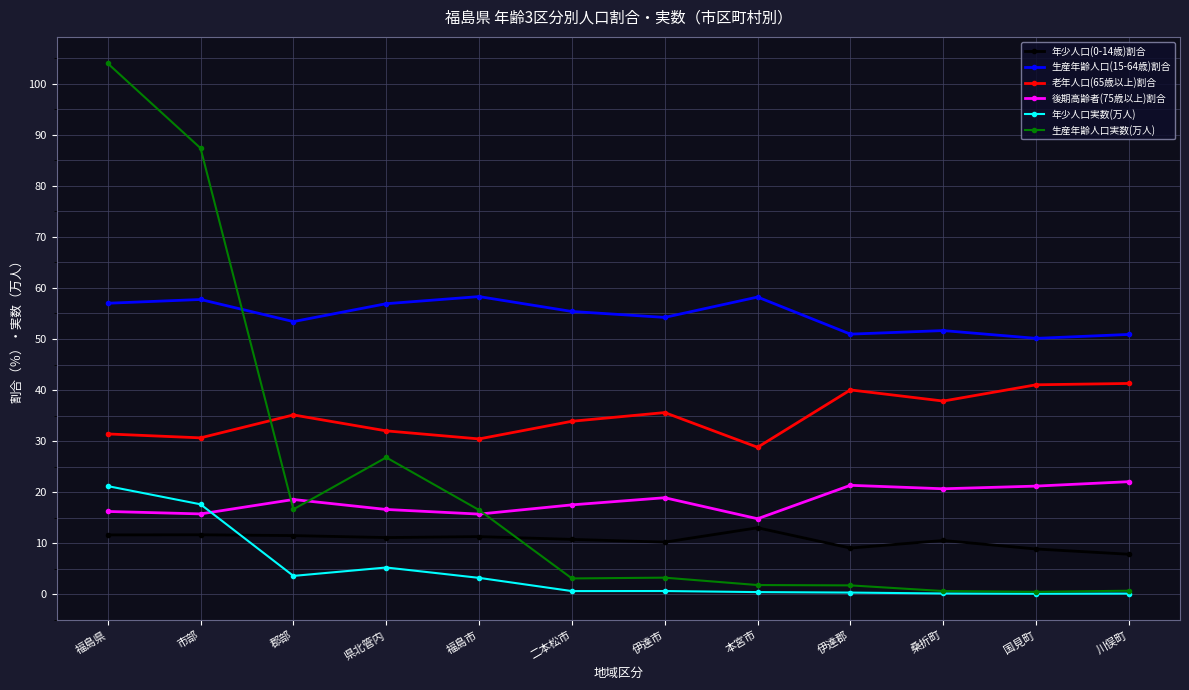

What is the total value across all series at 郡部?

138.7